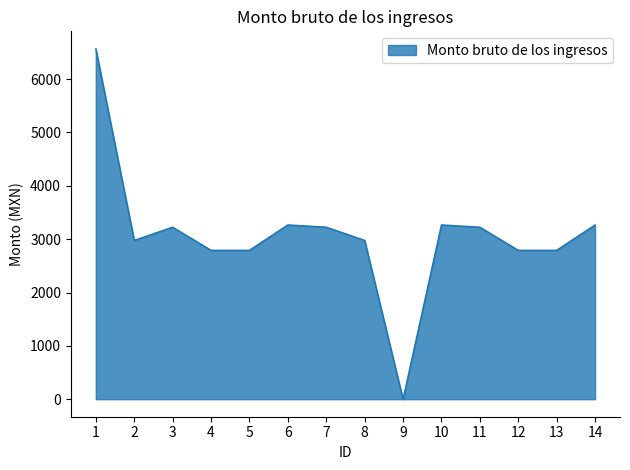

Does the chart display data point markers on the line(s)?

No